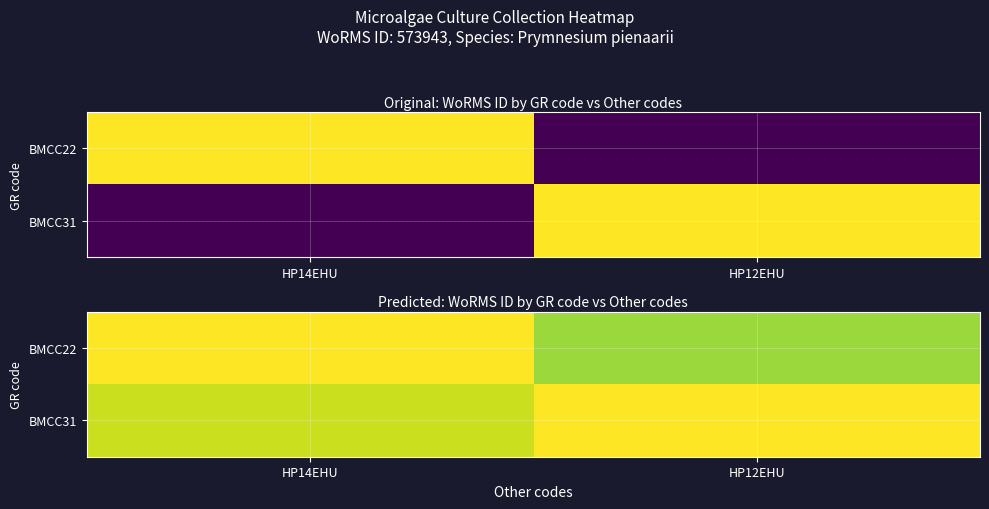

At which label does BMCC31 reach its minimum?

HP14EHU